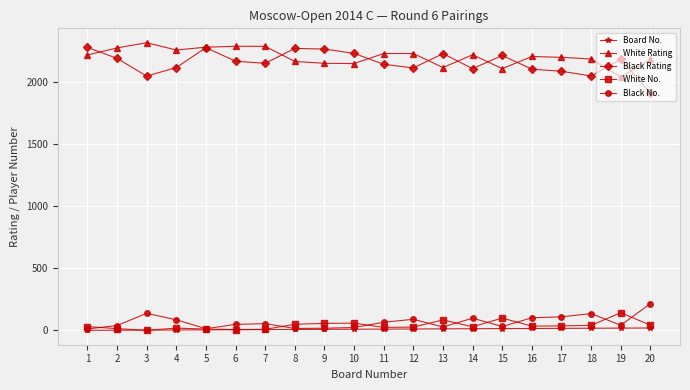

How many lines are shown in the chart?

5